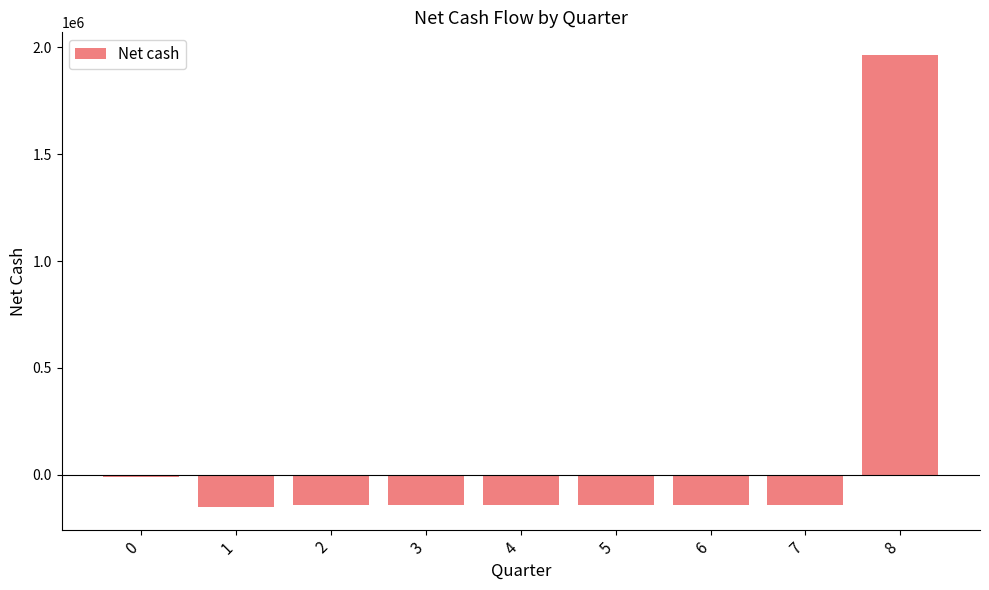

What is the greatest value displayed?

1964375